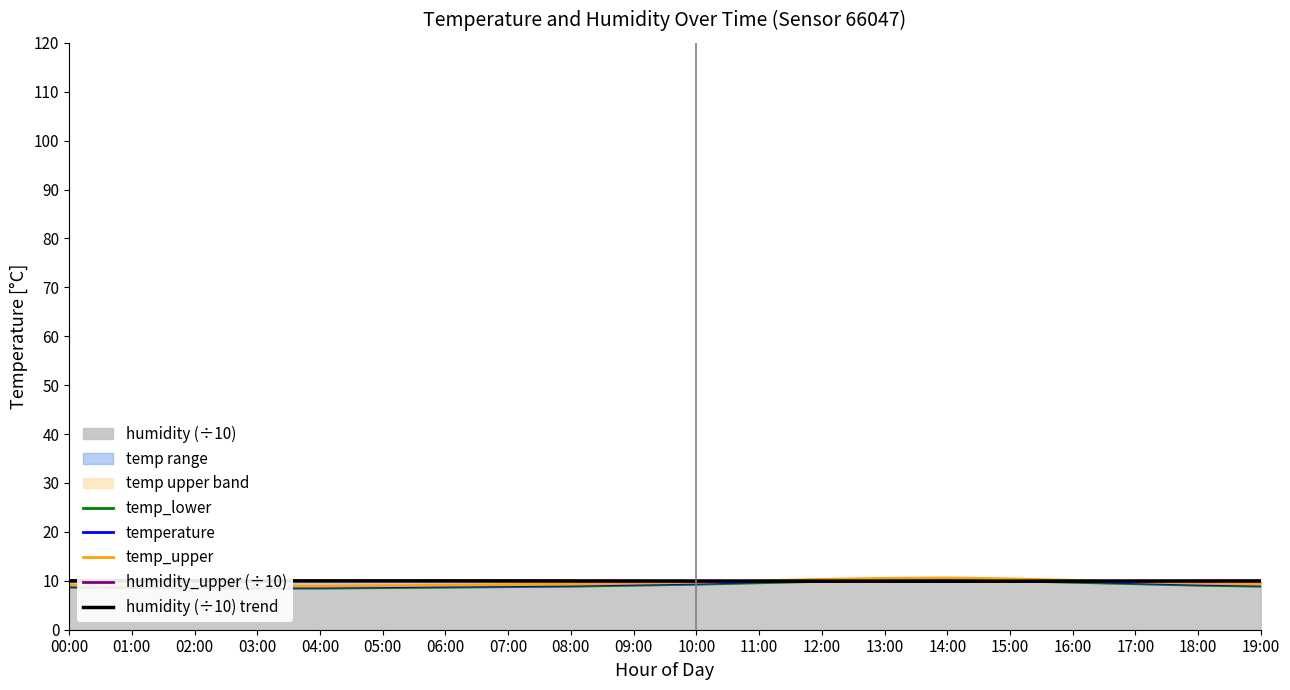

At which category is the sum across all series the highest?

14:00